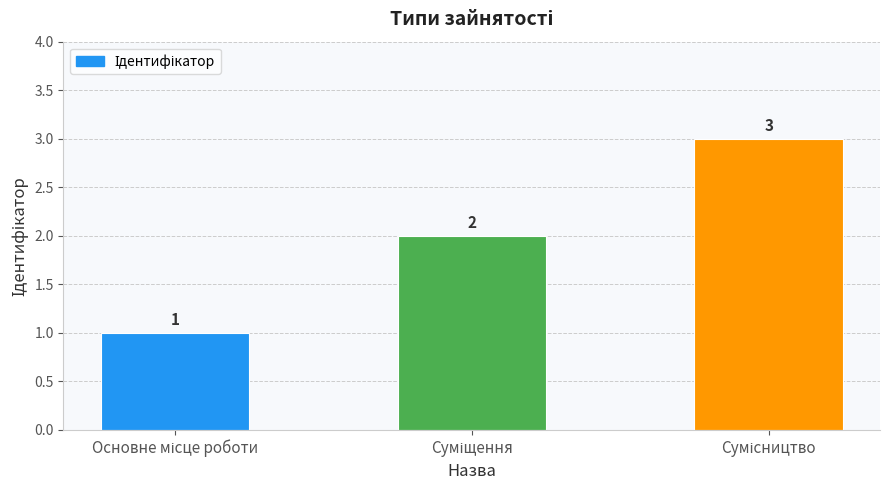

What is the smallest value displayed?

1